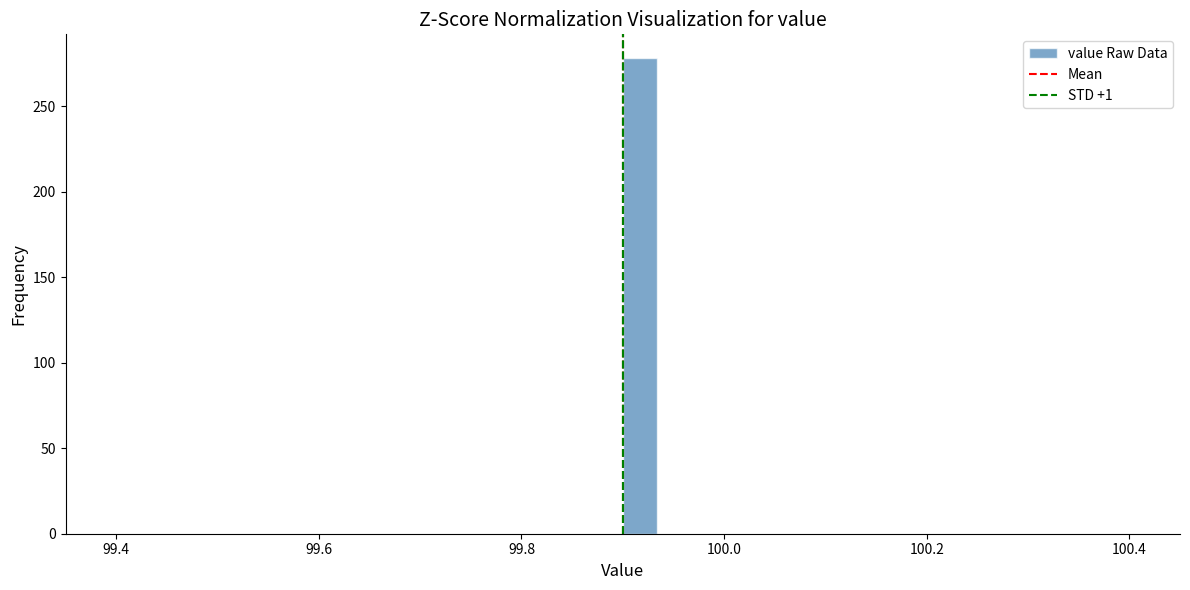

Read against the x-axis, roughly where is the centre of the tallest bar?

99.92